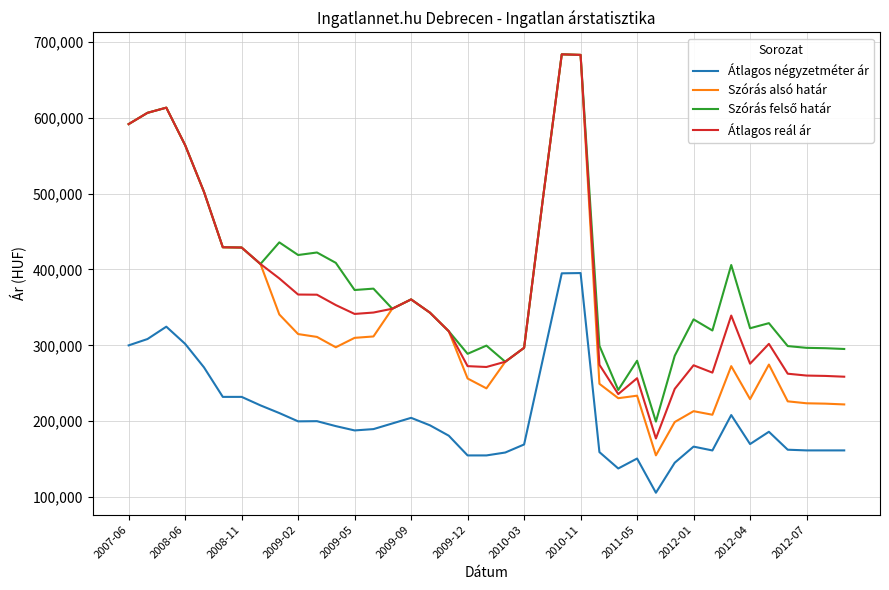

What is the maximum value shown in the chart?

683337